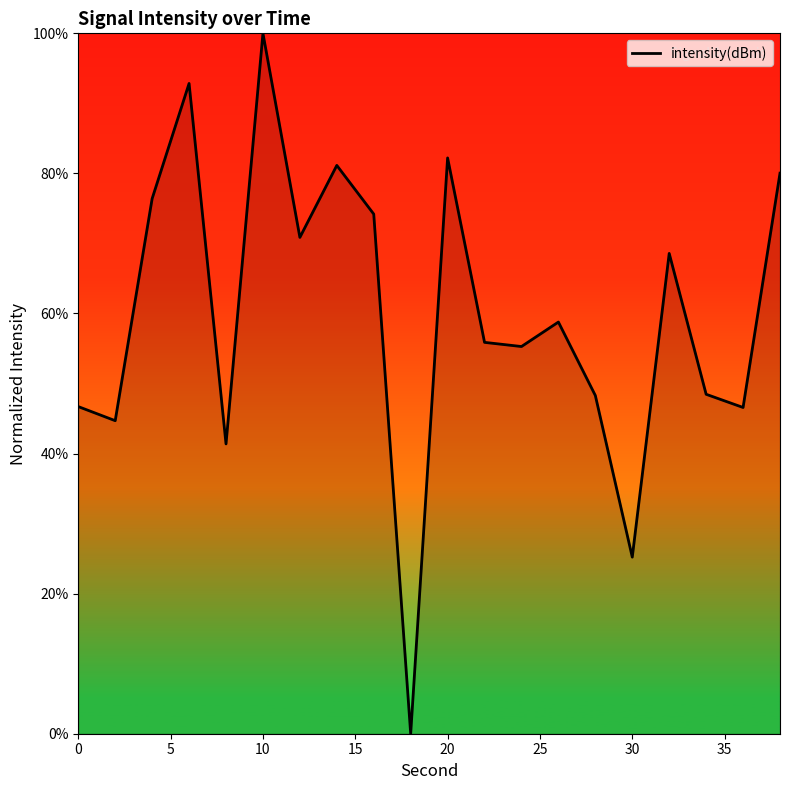

Does the chart display data point markers on the line(s)?

No